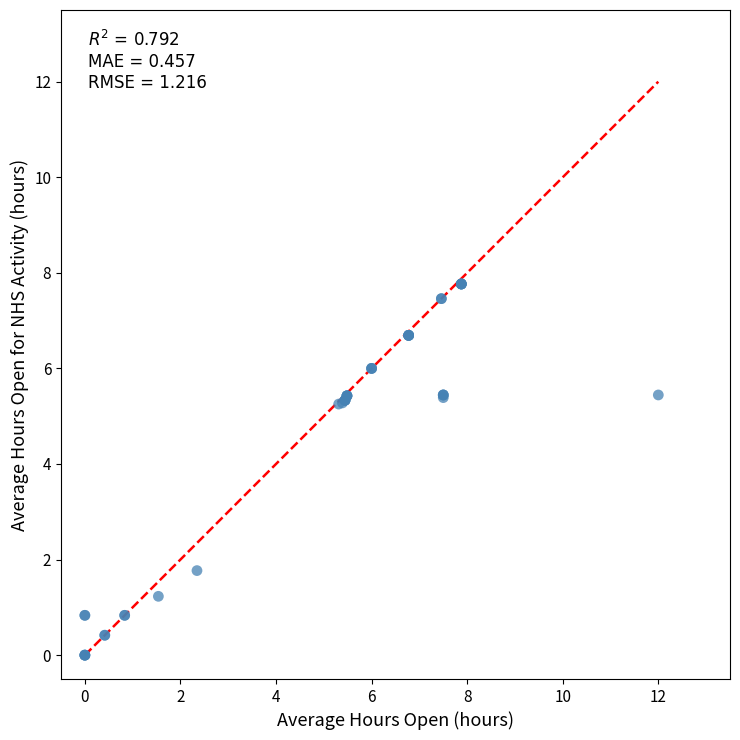

What Y value in the scatter plot is closest to 3?

1.8